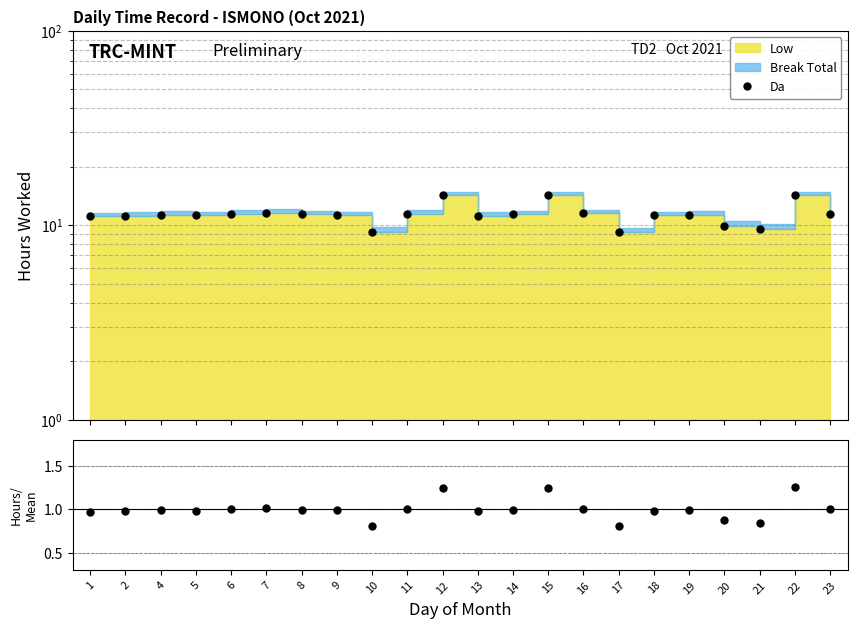

What is the smallest value displayed?

9.2